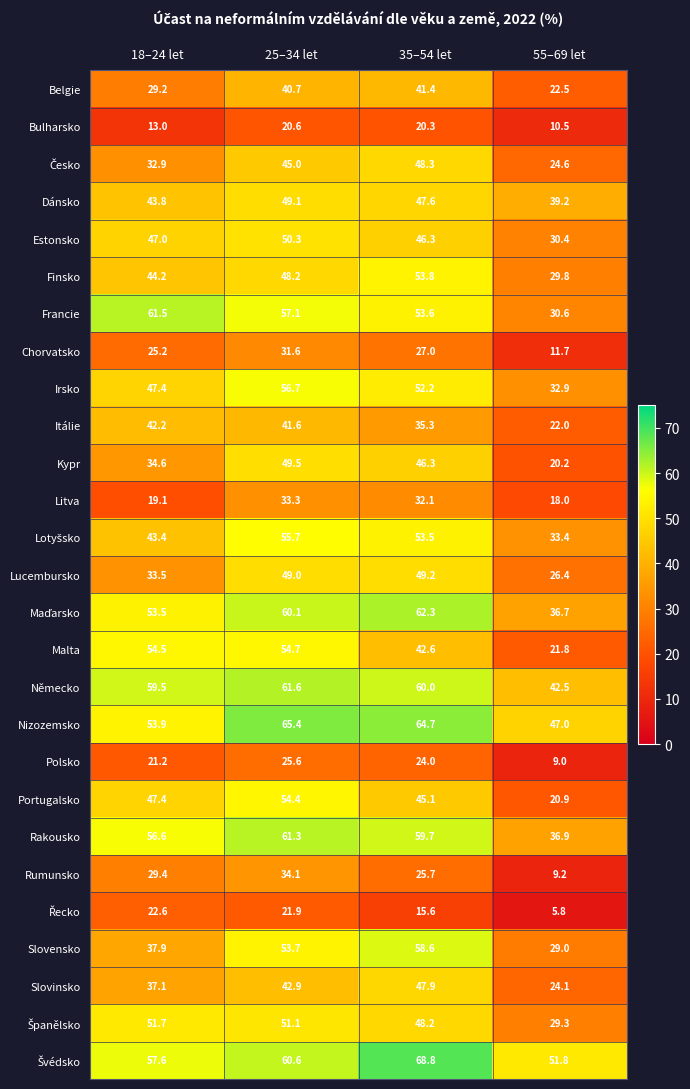

Rank the categories by Itálie value from lowest to highest.

55–69 let, 35–54 let, 25–34 let, 18–24 let